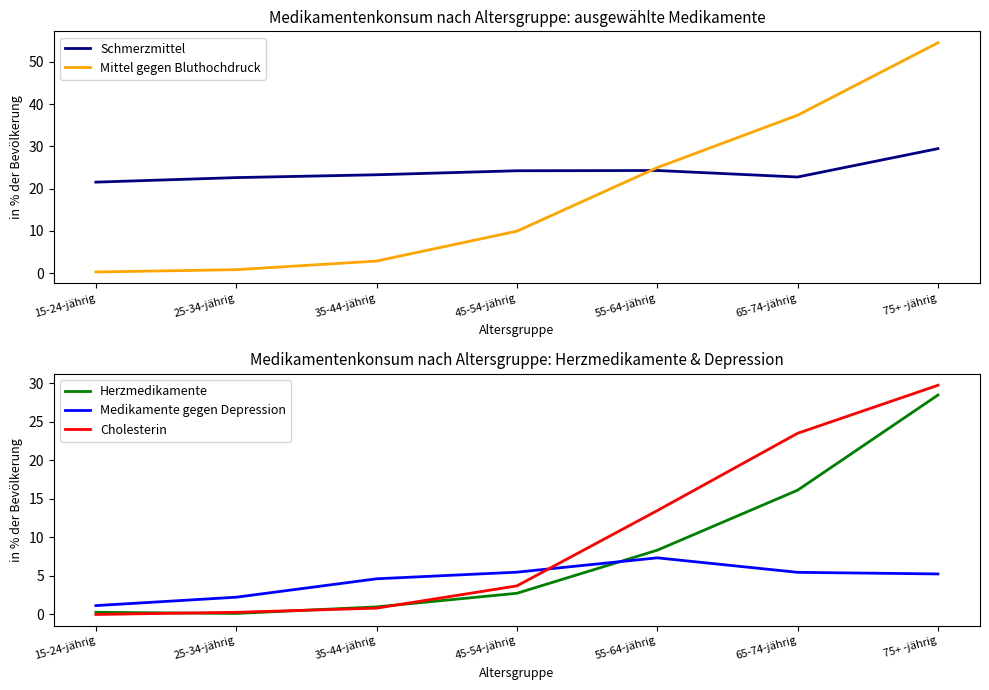

Where is the first local maximum for Medikamente gegen Depression?

55-64-jährig